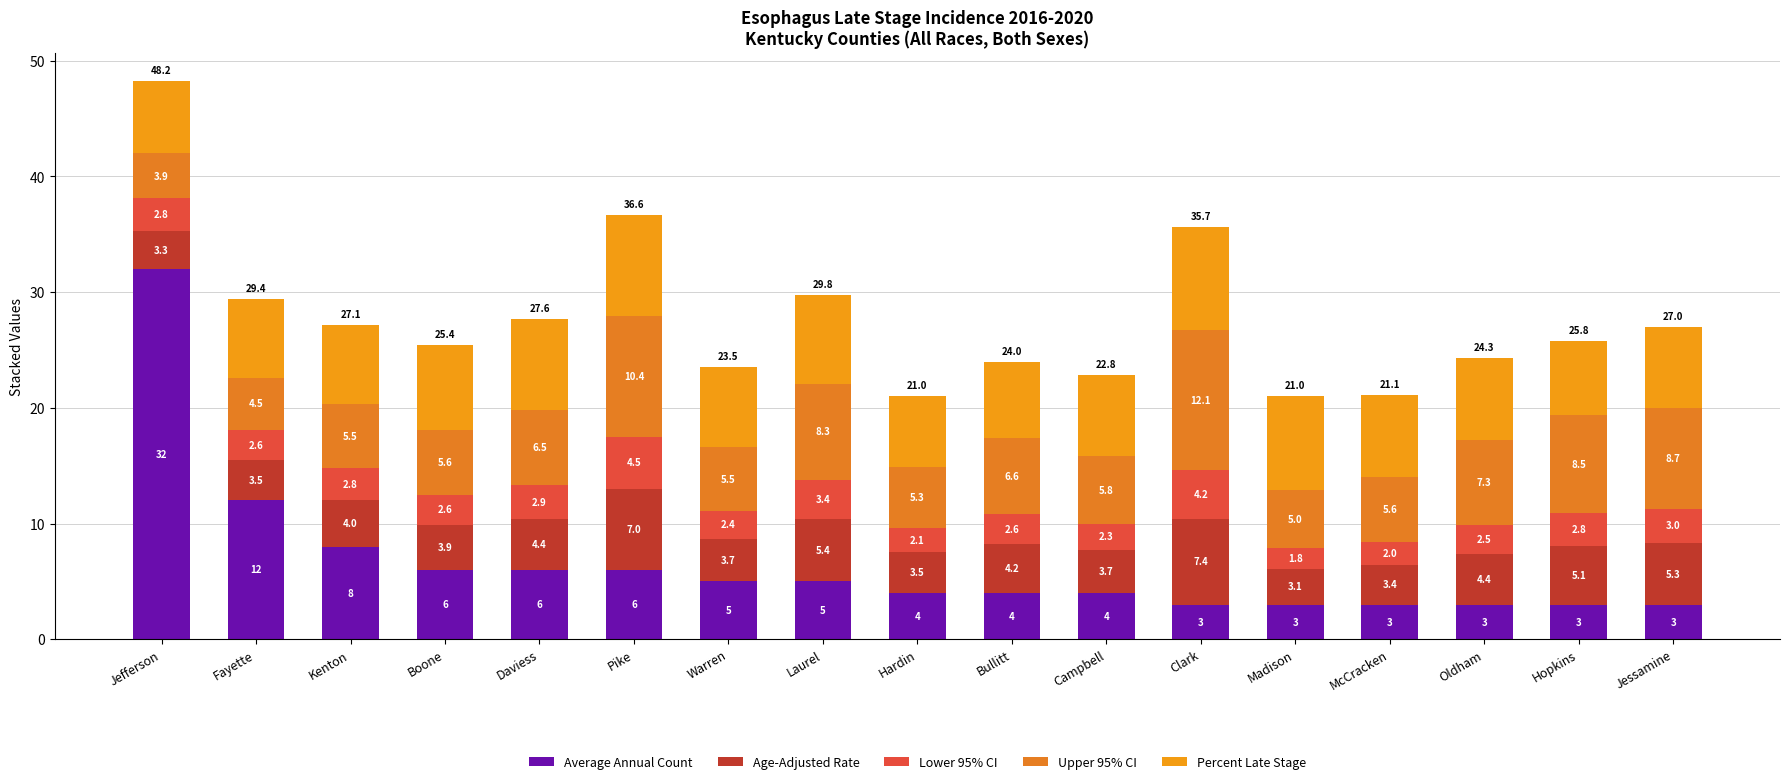

What position from the left is Oldham?

15